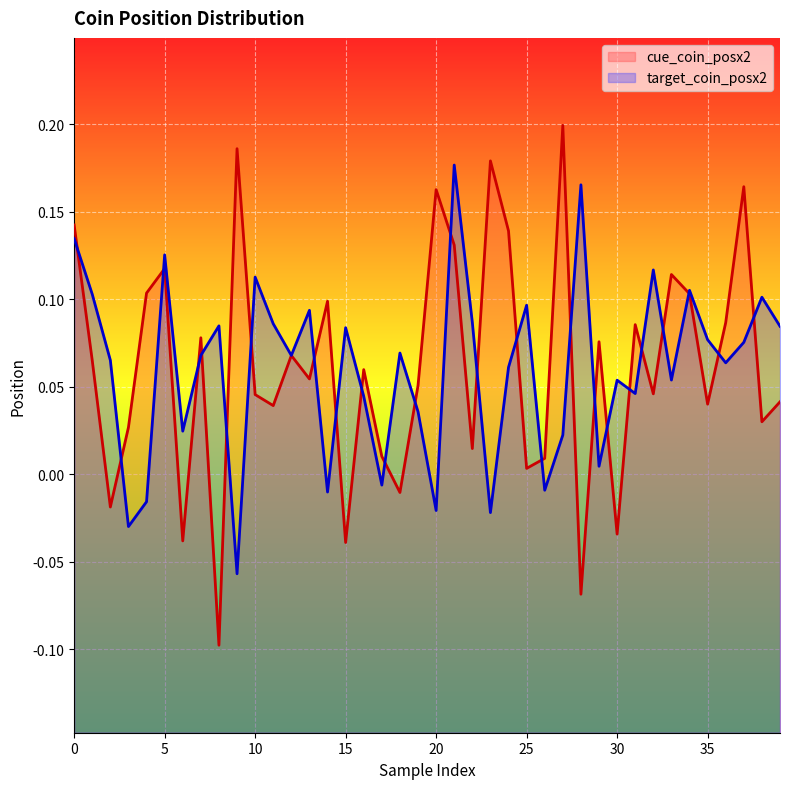

How many lines are shown in the chart?

2